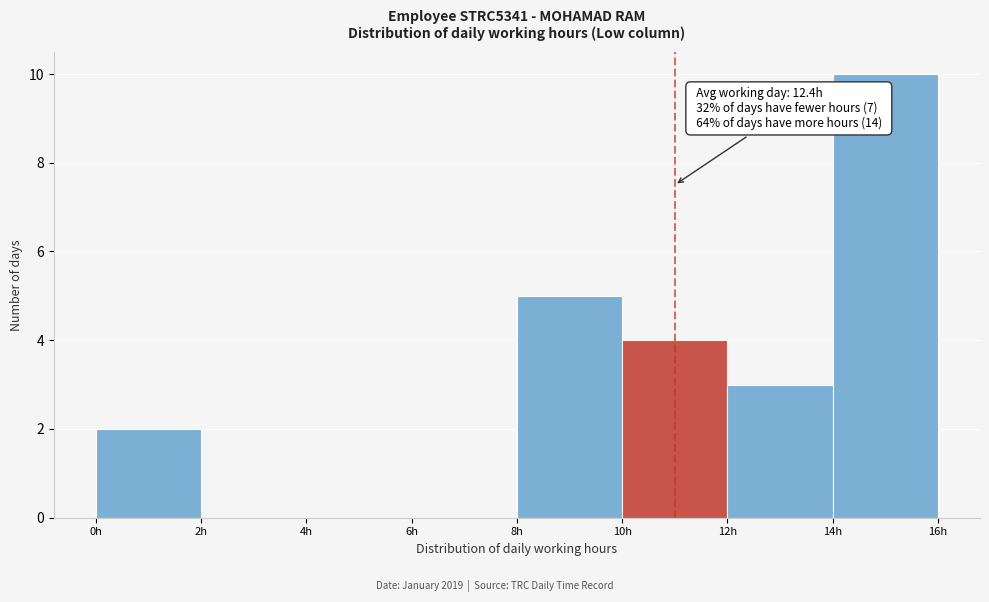

Which range on the x-axis has the tallest bar?

14 to 16